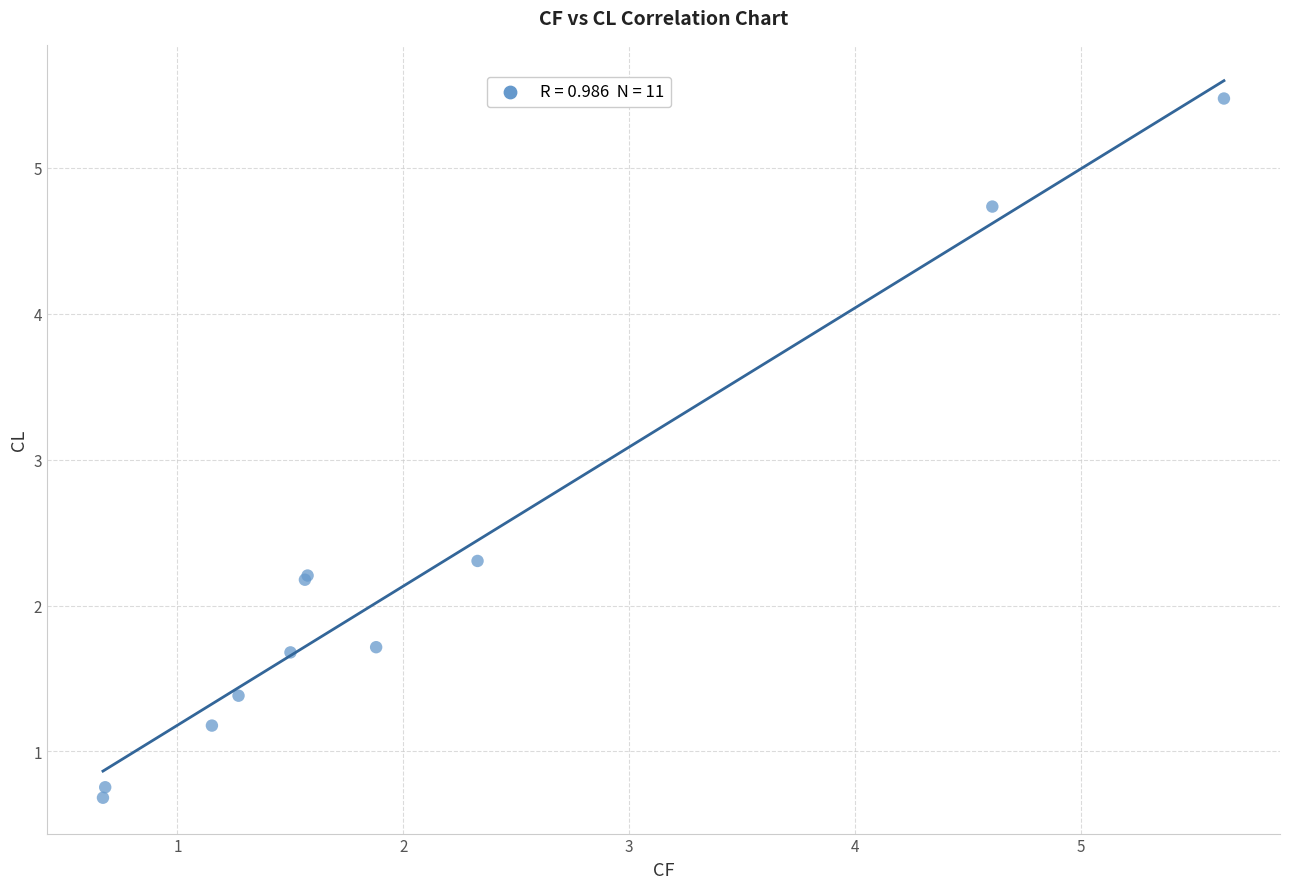

What Y value in the scatter plot is closest to 3?

2.3